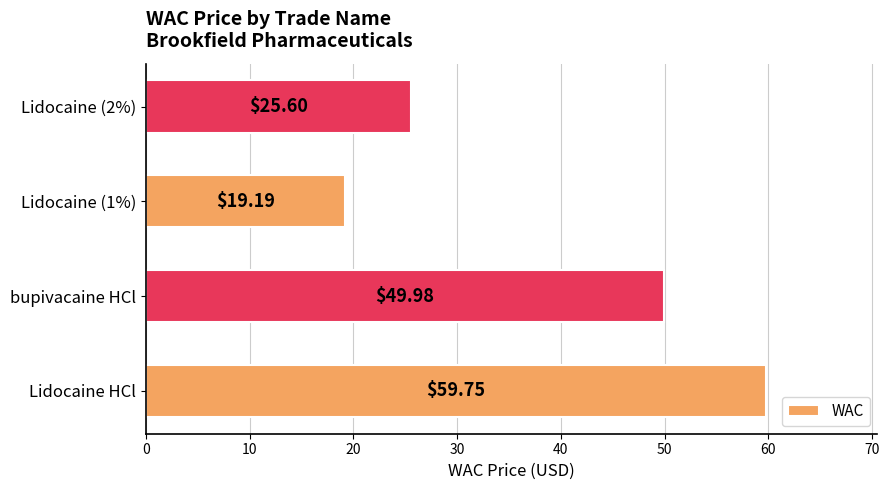

Rank the categories by value from lowest to highest.

Lidocaine (1%), Lidocaine (2%), bupivacaine HCl, Lidocaine HCl